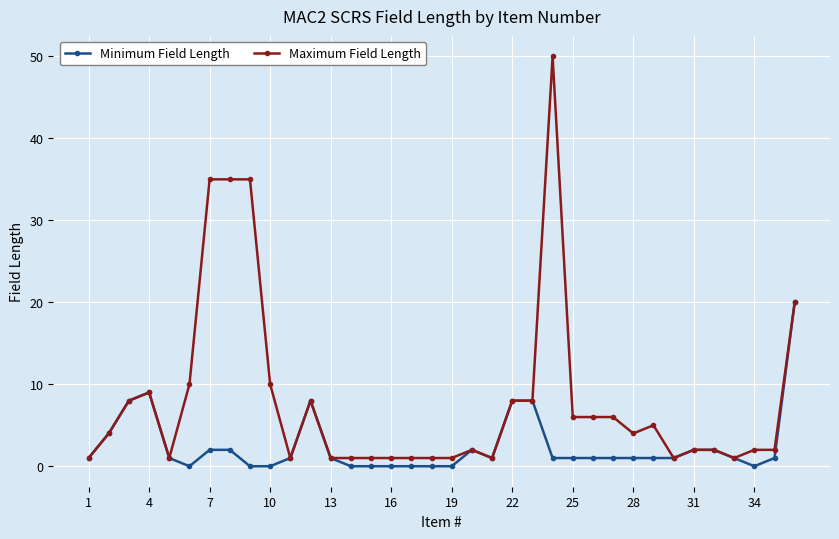

How many lines are shown in the chart?

2